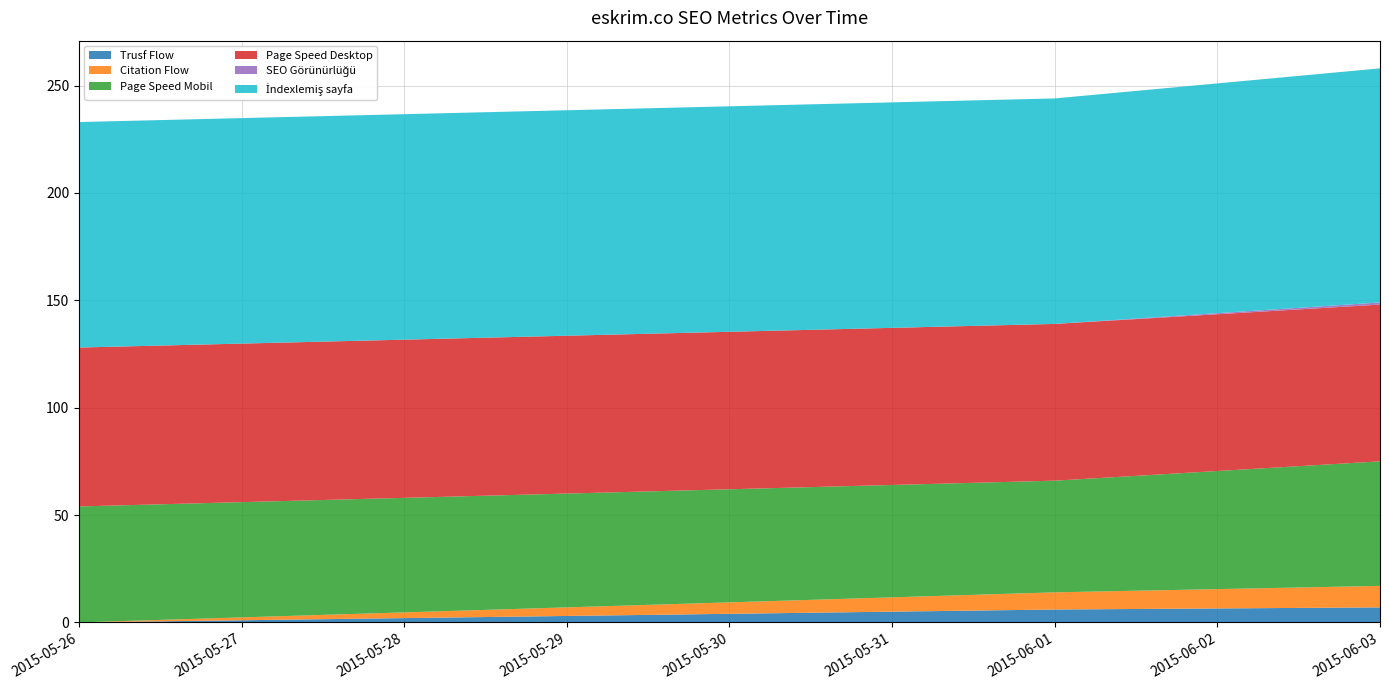

Reading left to right, transcribe all the data shown in this chart.

Trusf Flow: 0	6	7
Citation Flow: 0	8	10
Page Speed Mobil: 54	52	58
Page Speed Desktop: 74	73	73
SEO Görünürlüğü: 0	0	1
İndexlemiş sayfa: 105	105	109